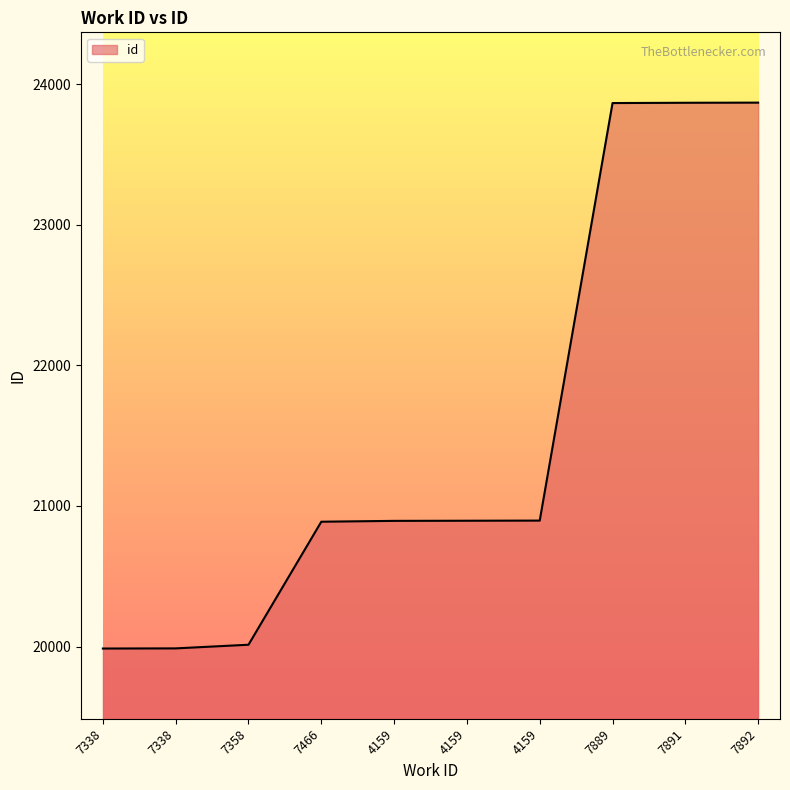

What is the minimum value shown in the chart?

19986